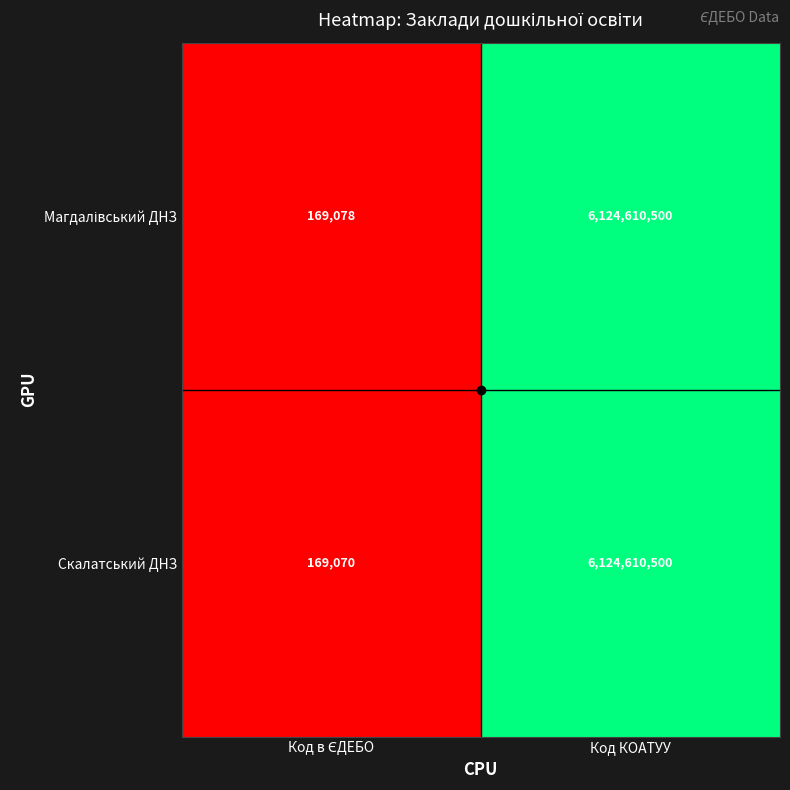

Count the number of data series in this chart.

2